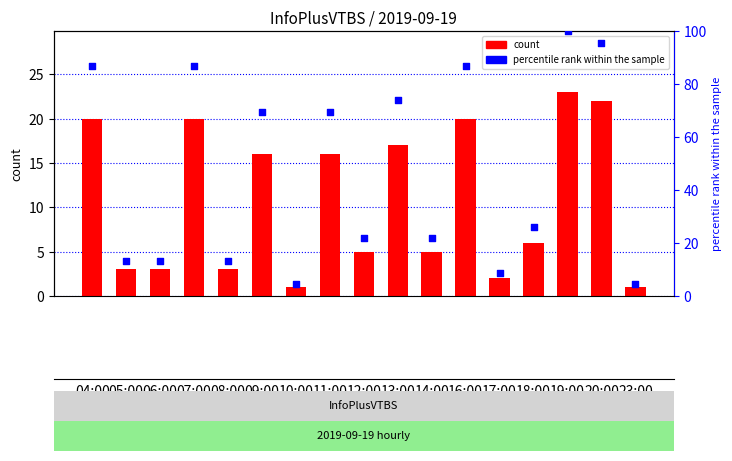

At which category is the sum across all series the highest?

19:00